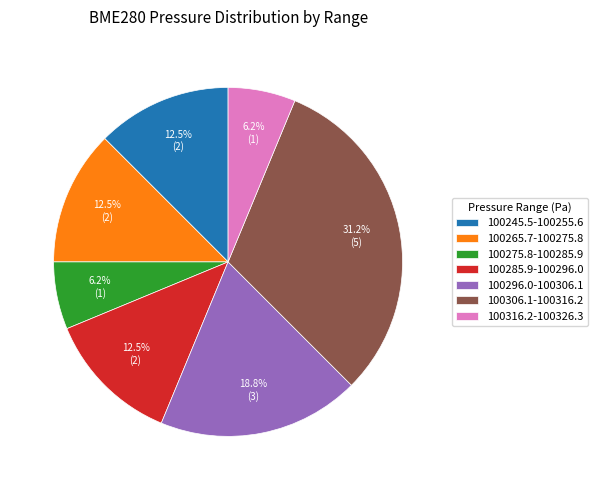

Does 100296.0-100306.1 account for over 50% of the chart?

No